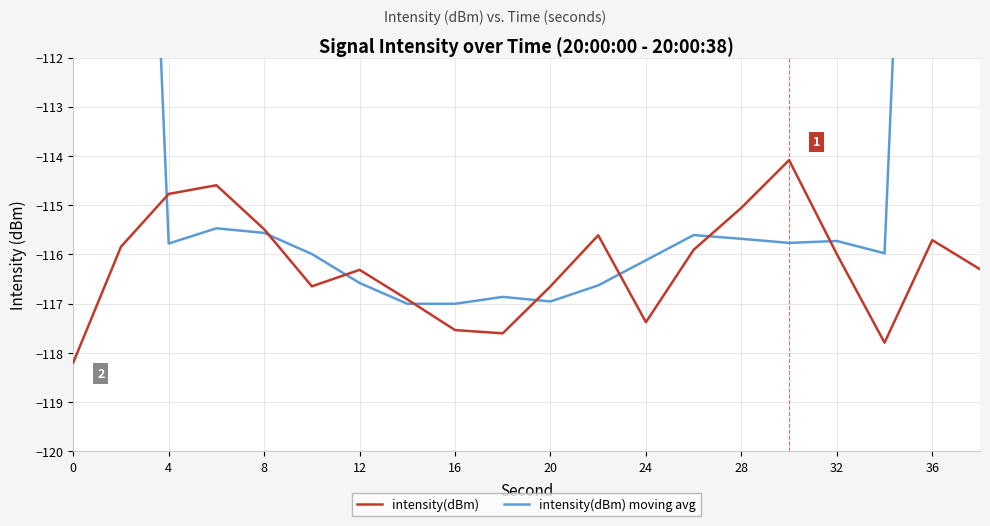

True or false: intensity(dBm) has a value of -117.4 at 24.

True